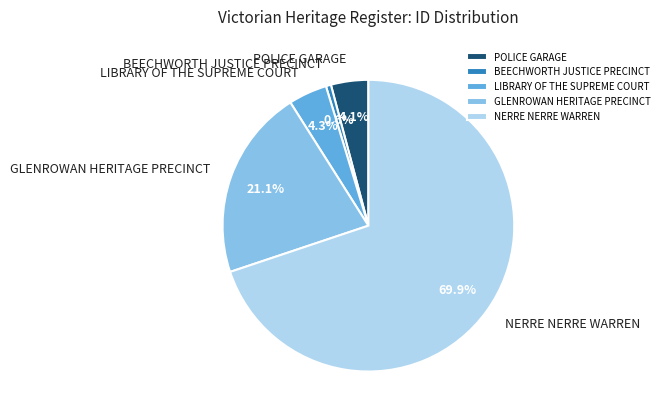

Approximately how many times larger is the value at LIBRARY OF THE SUPREME COURT compared to NERRE NERRE WARREN?

0.1